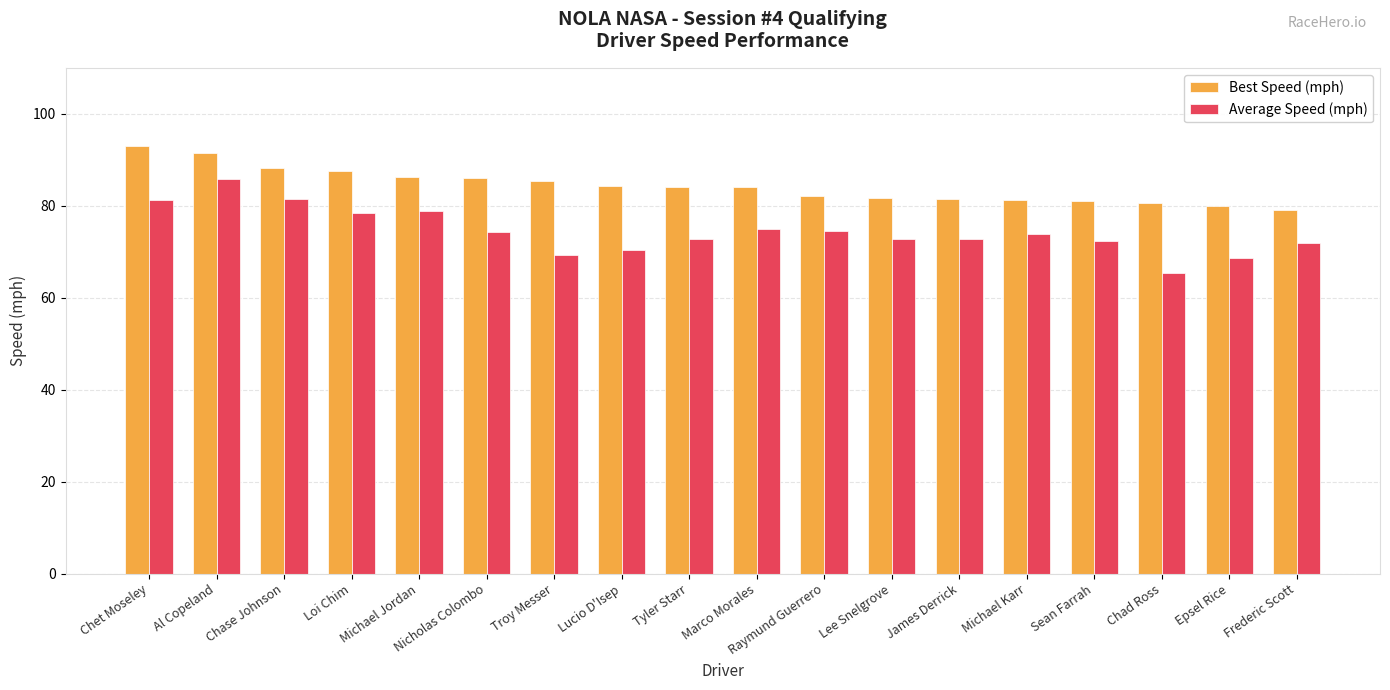

Which series has the largest total across all categories?

Best Speed (mph)